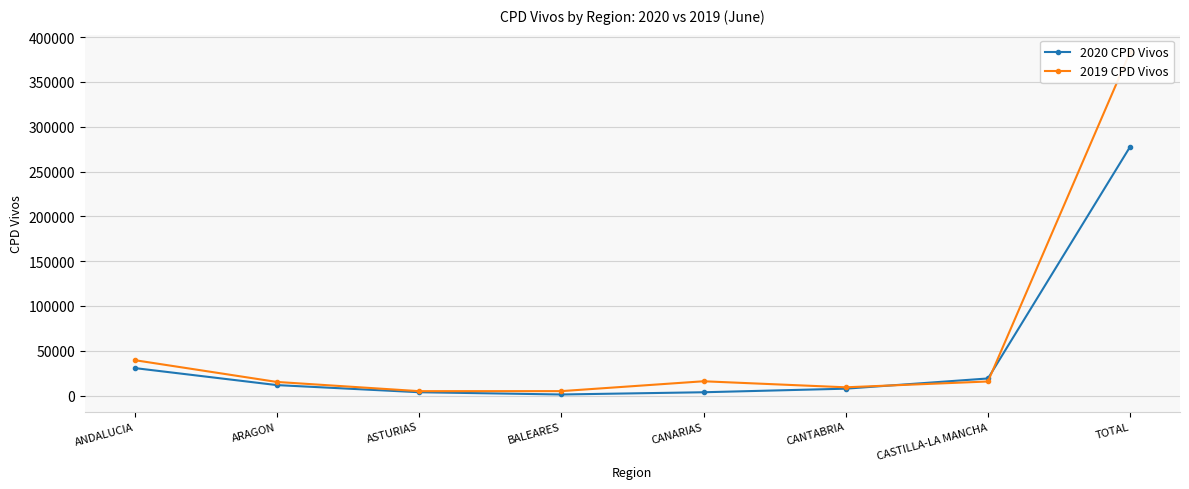

At which label is 2020 CPD Vivos closest to 139549?

ANDALUCIA